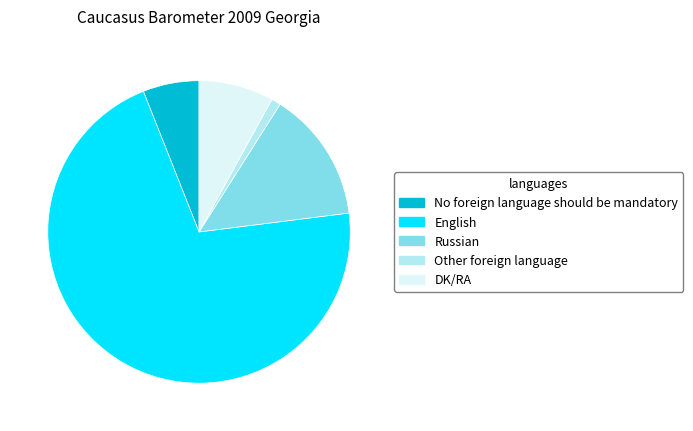

Is there any slice that represents more than half of the pie?

Yes